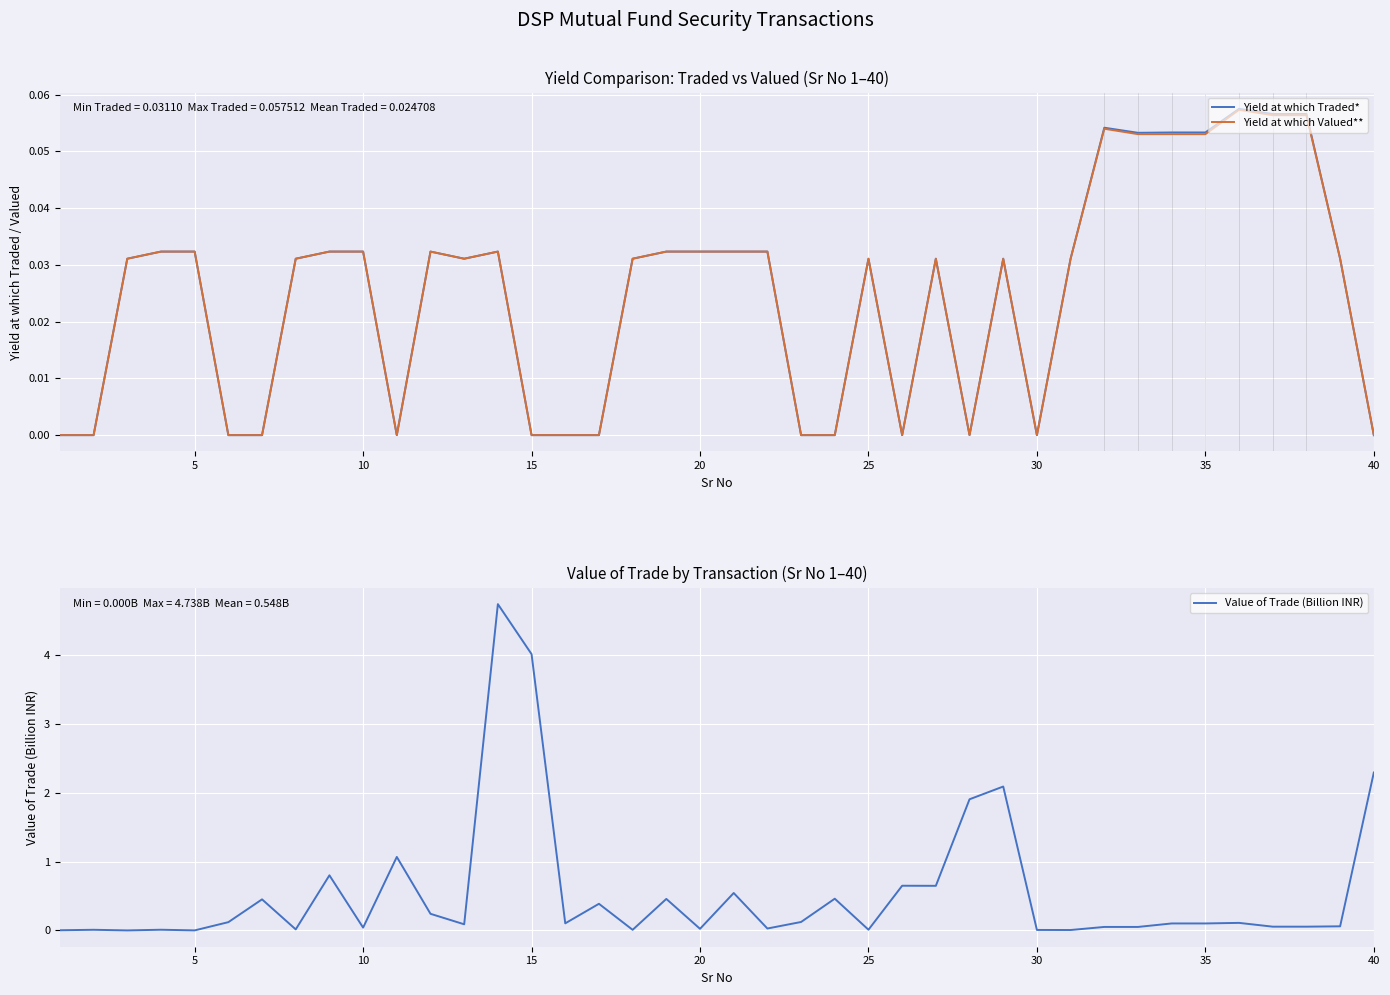

Which series ends up on top after the final intersection of Yield at which Traded* and Value of Trade (Billion INR)?

Value of Trade (Billion INR)